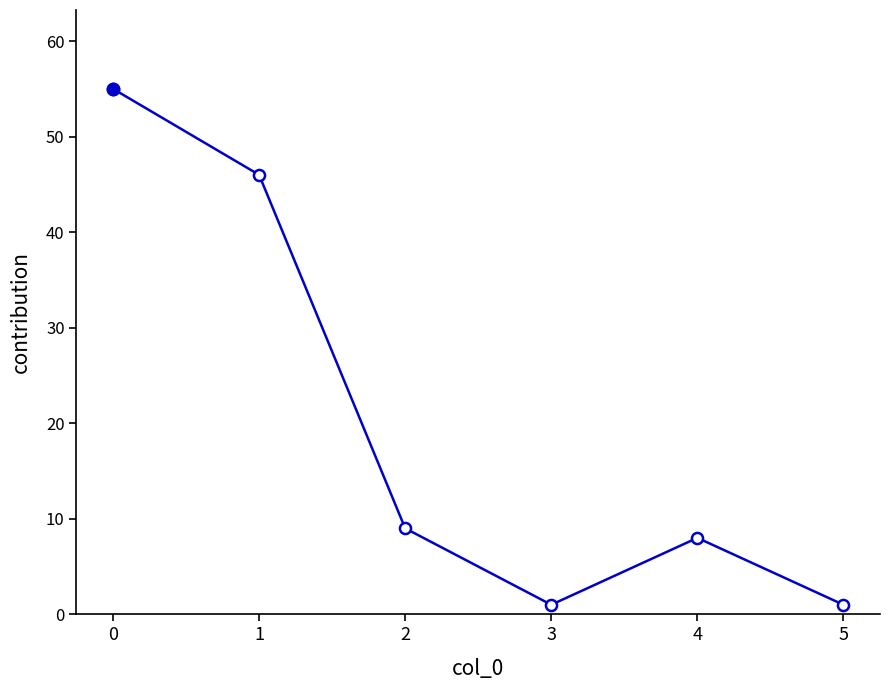

What is the difference between the values at 3 and 1?

45